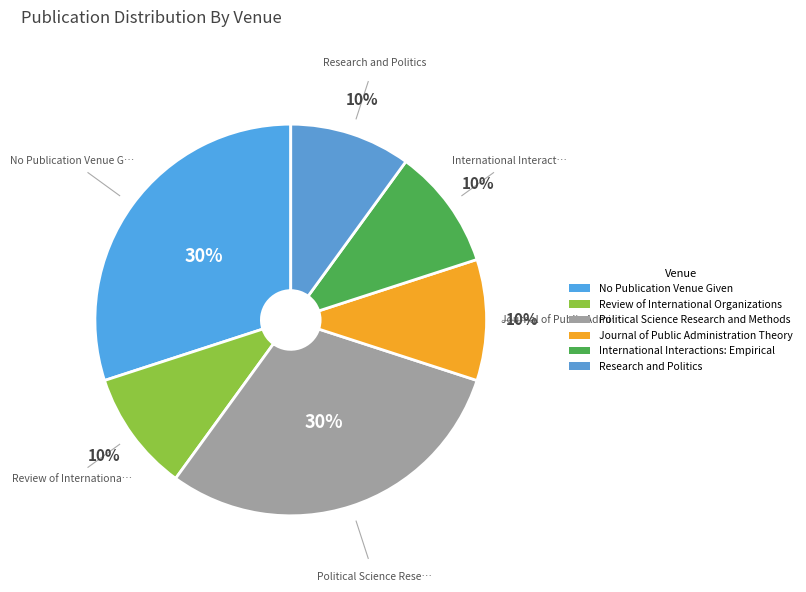

How many segments does this pie chart have?

6